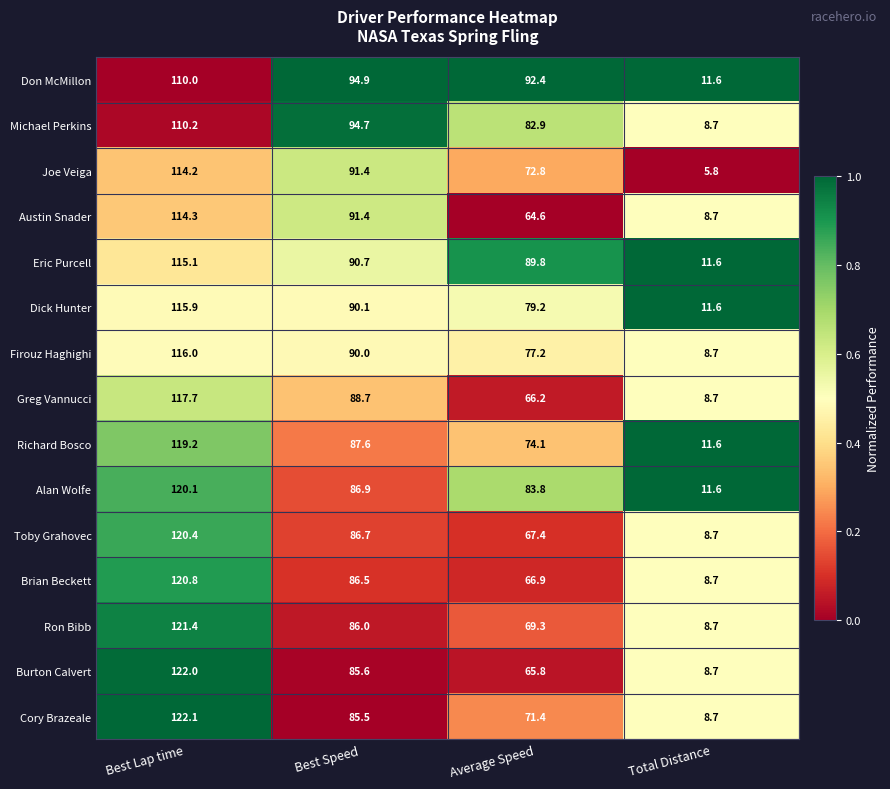

What is the total value across all series at Average Speed?

1123.8